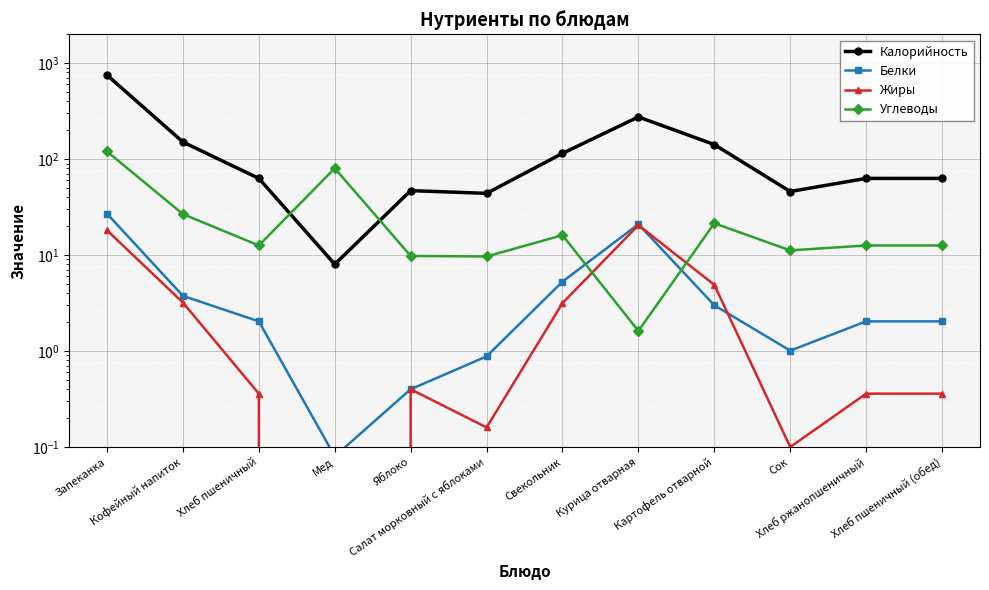

At which category is the sum across all series the highest?

Запеканка